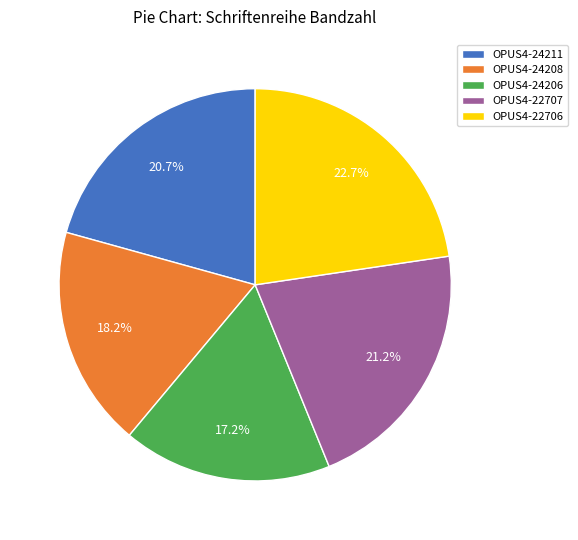

To the nearest percent, what is the average slice percentage?

20%